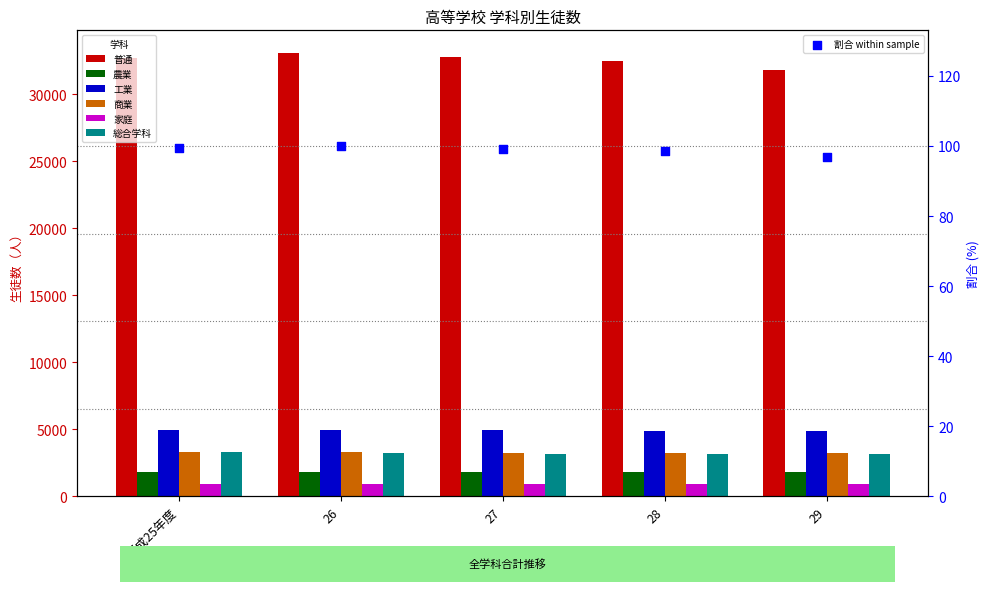

Which series reaches the maximum Y coordinate?

普通